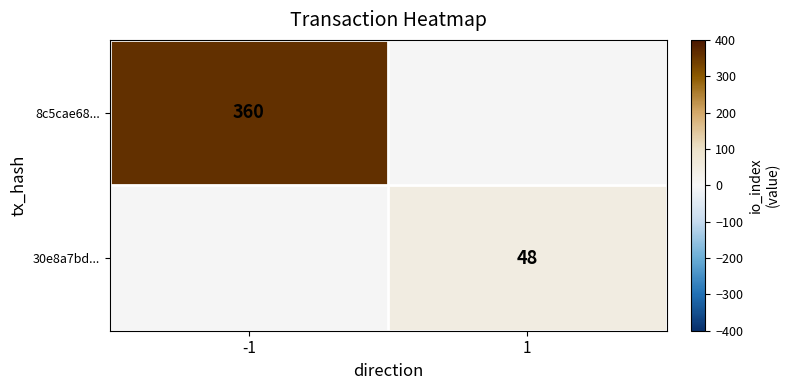

Which has a higher value, 1 or -1?

-1